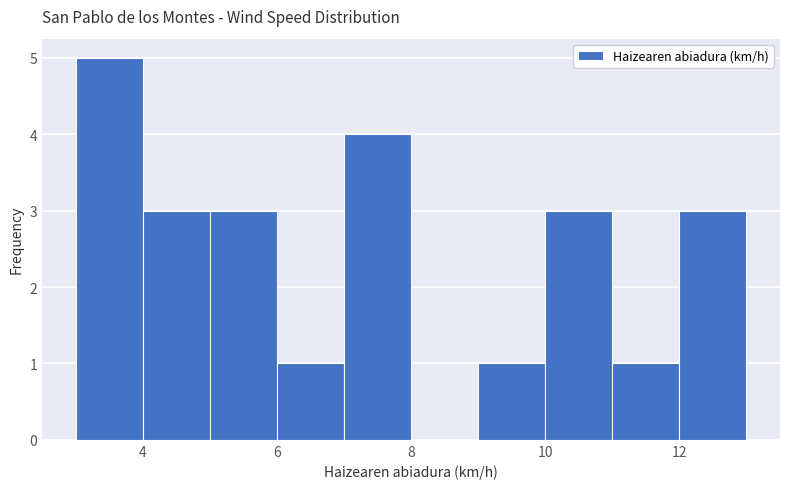

Reading left to right, list every bar in this chart as the range it spans on the x-axis followed by its height. The values are not printed on the chart, so give them approximately, as read against the axis.

3 to 4: 5
4 to 5: 3
5 to 6: 3
6 to 7: 1
7 to 8: 4
8 to 9: 0
9 to 10: 1
10 to 11: 3
11 to 12: 1
12 to 13: 3